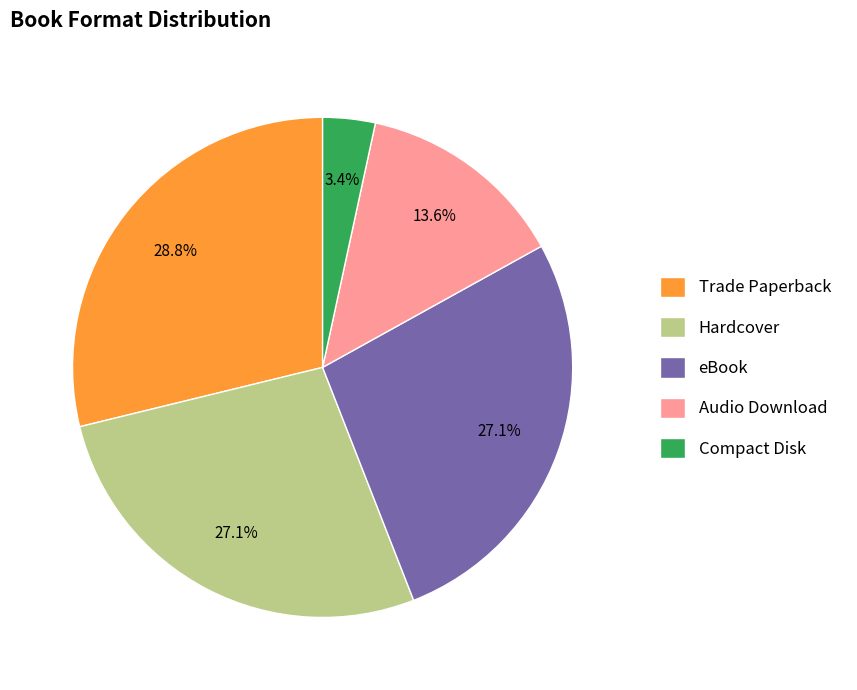

Between Compact Disk and Audio Download, which is larger?

Audio Download